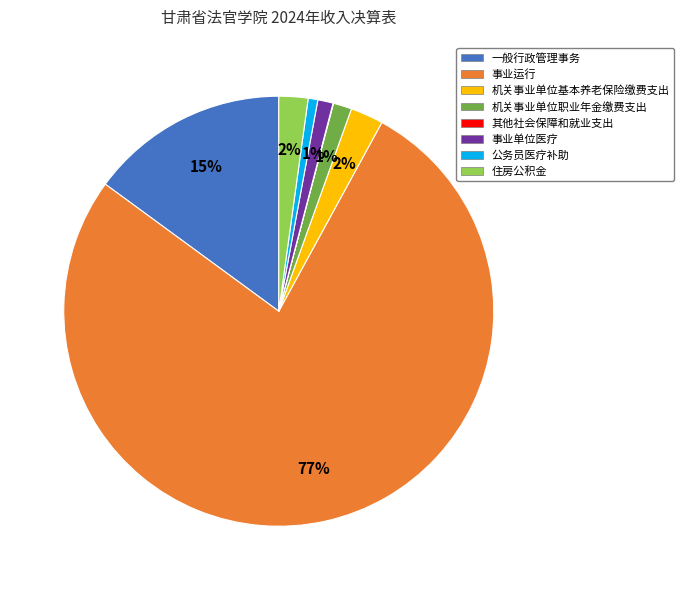

To the nearest percent, what is the difference between the 机关事业单位职业年金缴费支出 and 住房公积金 slice percentages?

1%